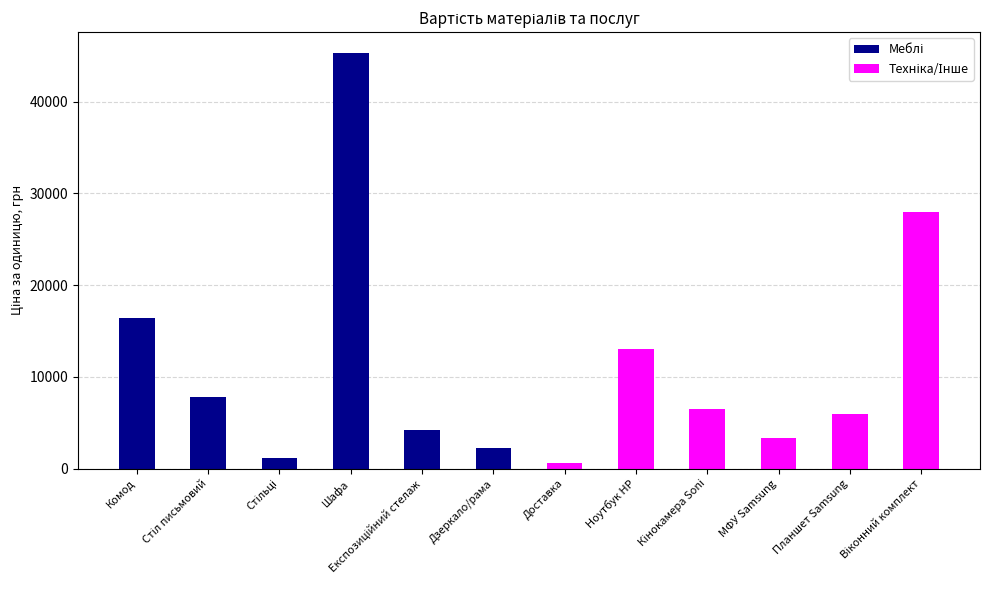

Rank the categories by Меблі value from lowest to highest.

Стільці, Дзеркало/рама, Експозиційний стелаж, Стіл письмовий, Комод, Шафа